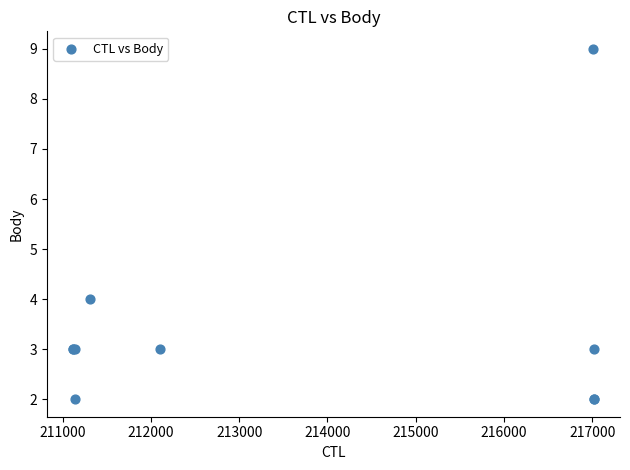

What Y value in the scatter plot is closest to 5?

4